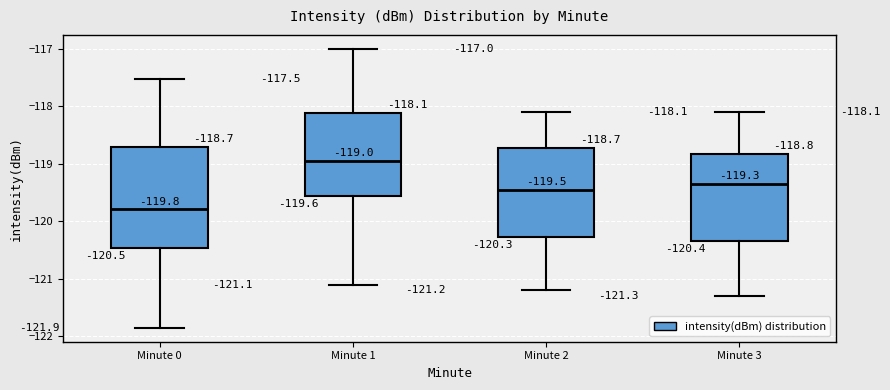

Which box is the tallest, from its lower edge to its upper edge?

Minute 0